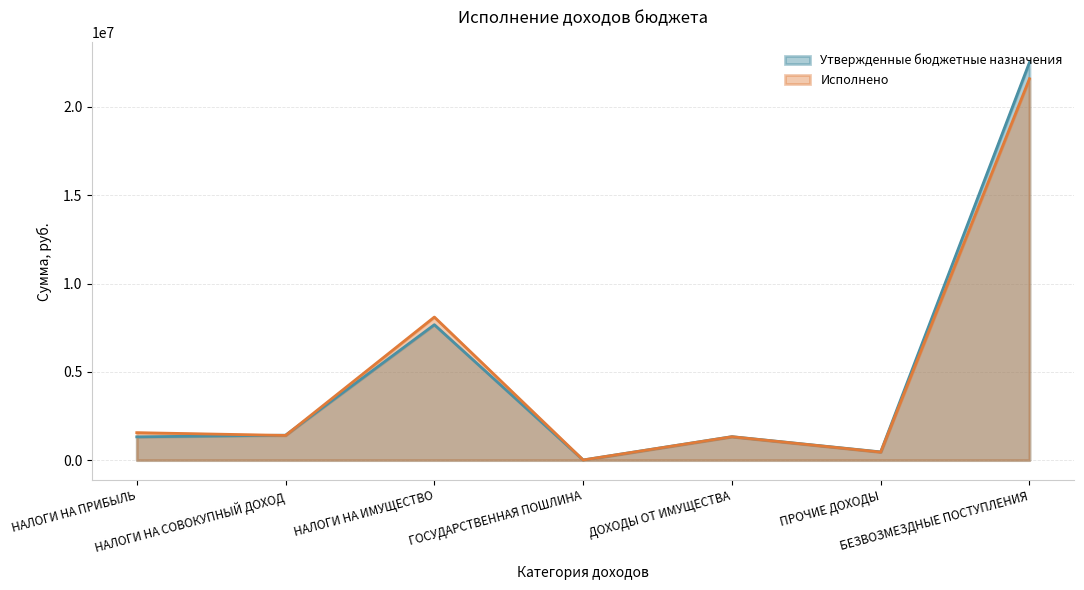

Between НАЛОГИ НА СОВОКУПНЫЙ ДОХОД and БЕЗВОЗМЕЗДНЫЕ ПОСТУПЛЕНИЯ, which is larger?

БЕЗВОЗМЕЗДНЫЕ ПОСТУПЛЕНИЯ